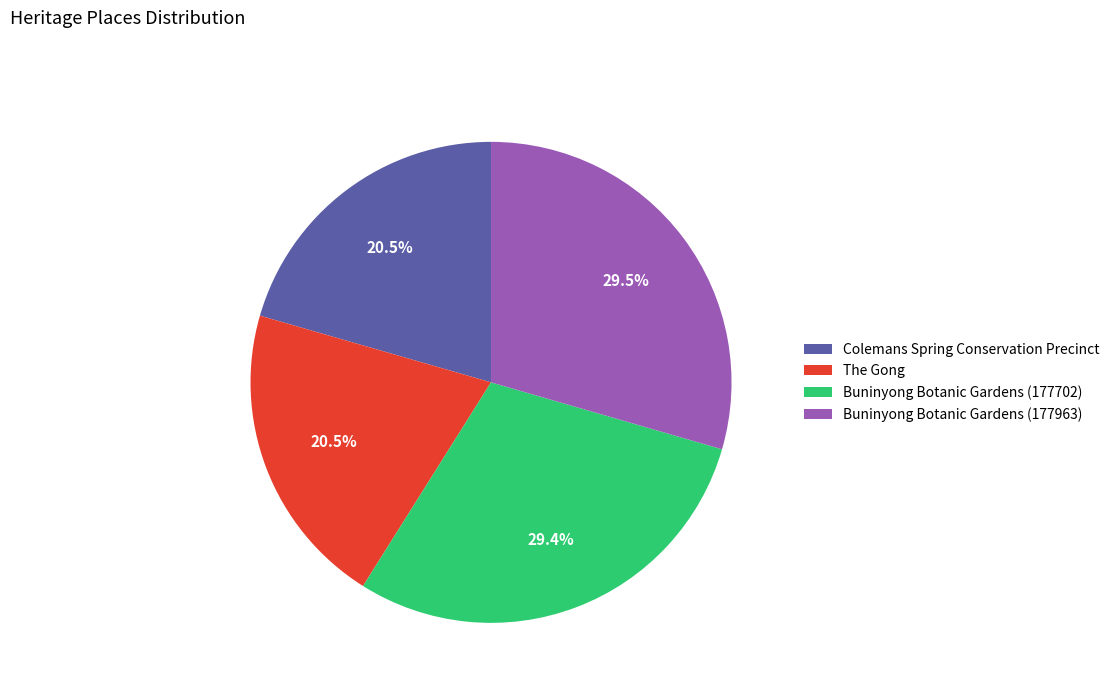

Between The Gong and Buninyong Botanic Gardens (177702), which is larger?

Buninyong Botanic Gardens (177702)